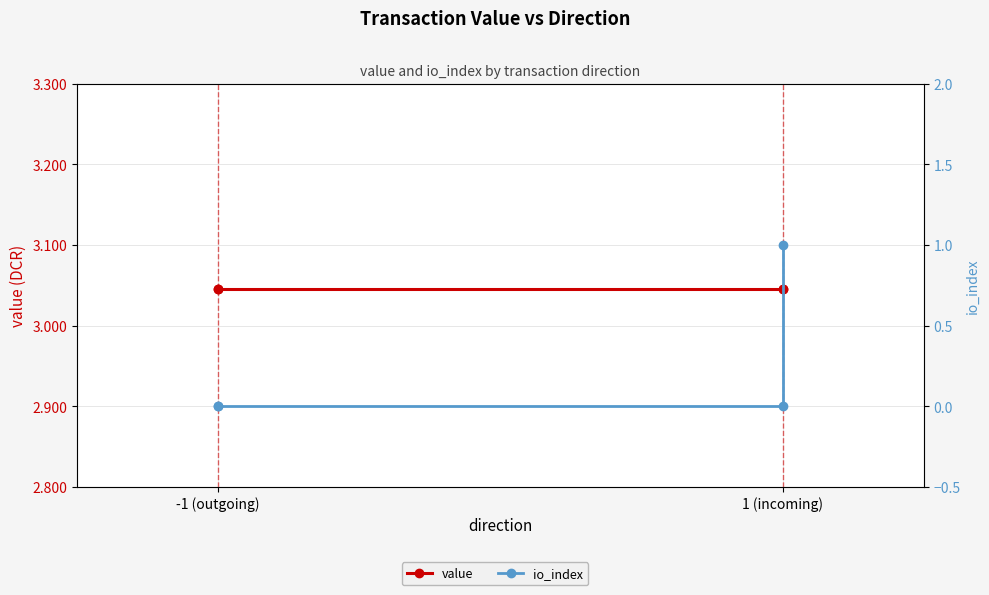

The value series shows 4.2 at -1 (outgoing). True or false?

False